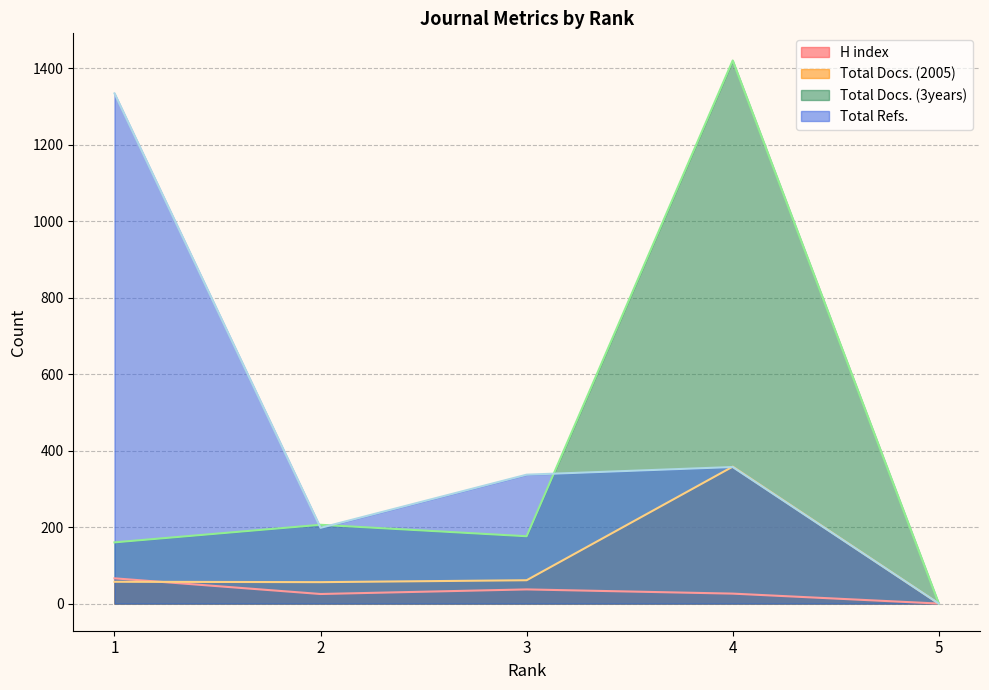

How many interior local peaks does the Total Refs. series have?

1